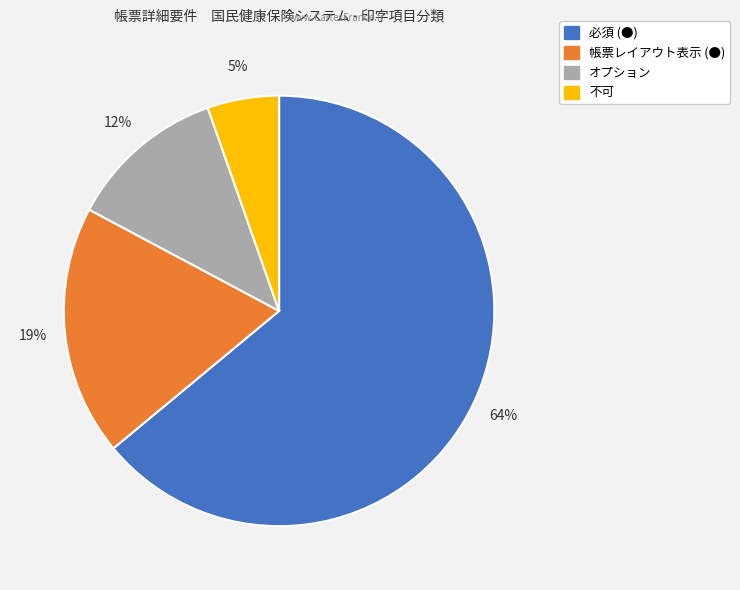

Which category has the smallest portion of the pie?

不可